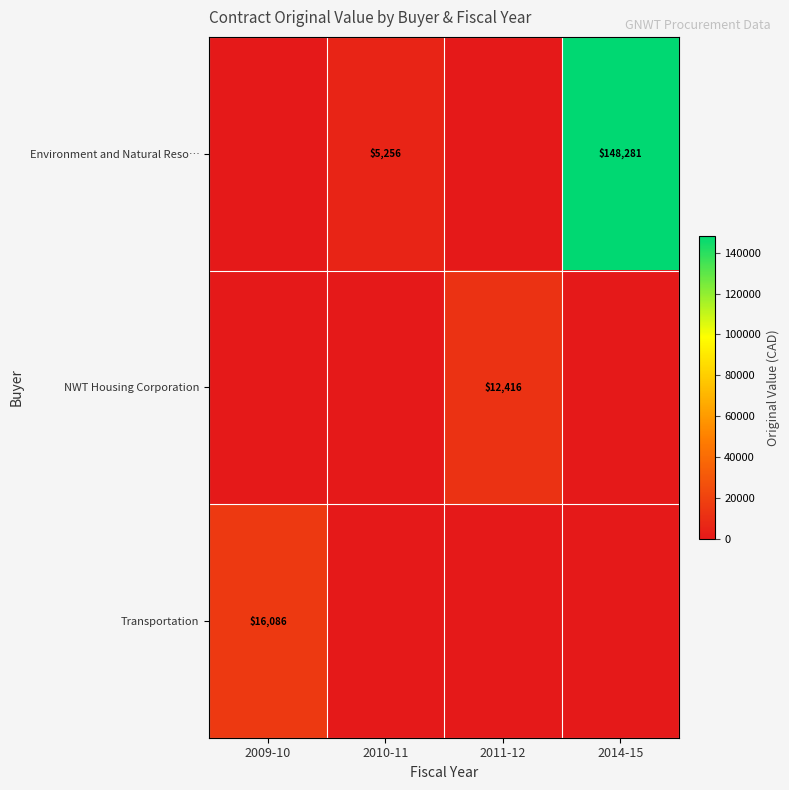

True or false: Transportation has a value of 16086 at 2009-10.

True